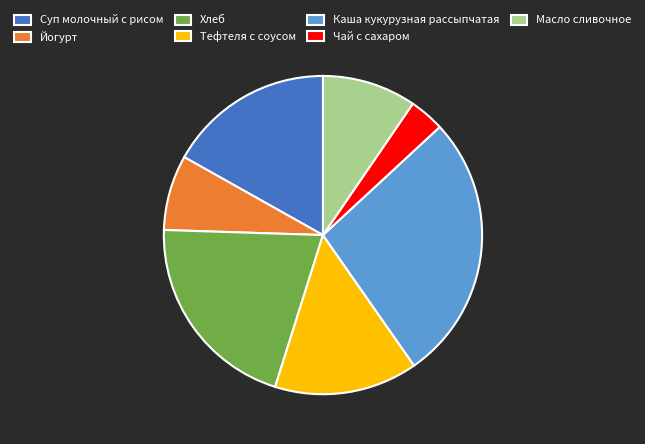

Do Чай с сахаром and Суп молочный с рисом together represent more than half of the pie?

No